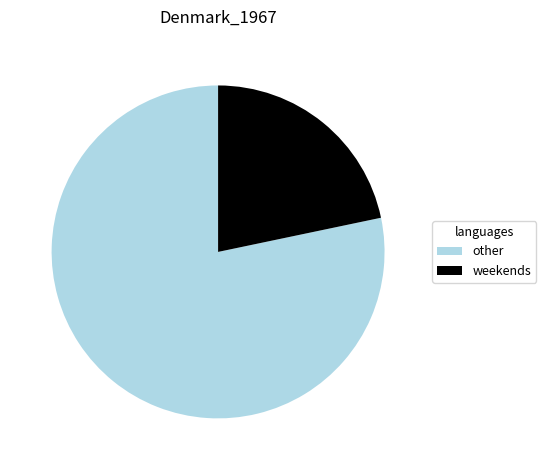

Between weekends and other, which is larger?

other